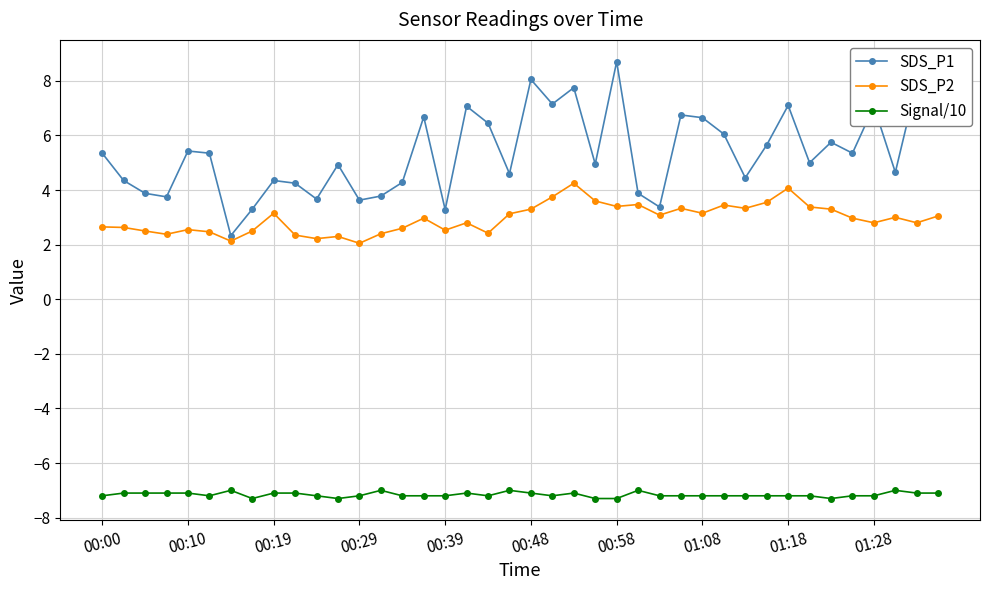

What is the average value of the SDS_P1 series?

5.4